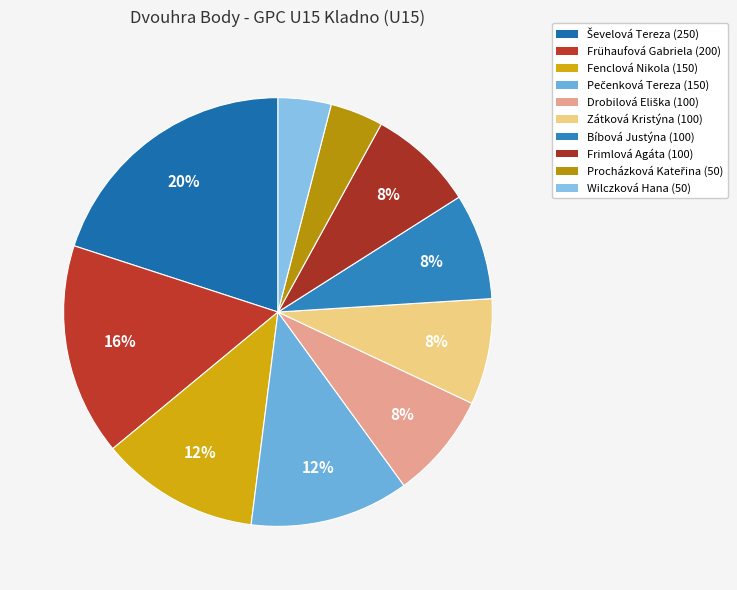

How many slices are in this pie chart?

10